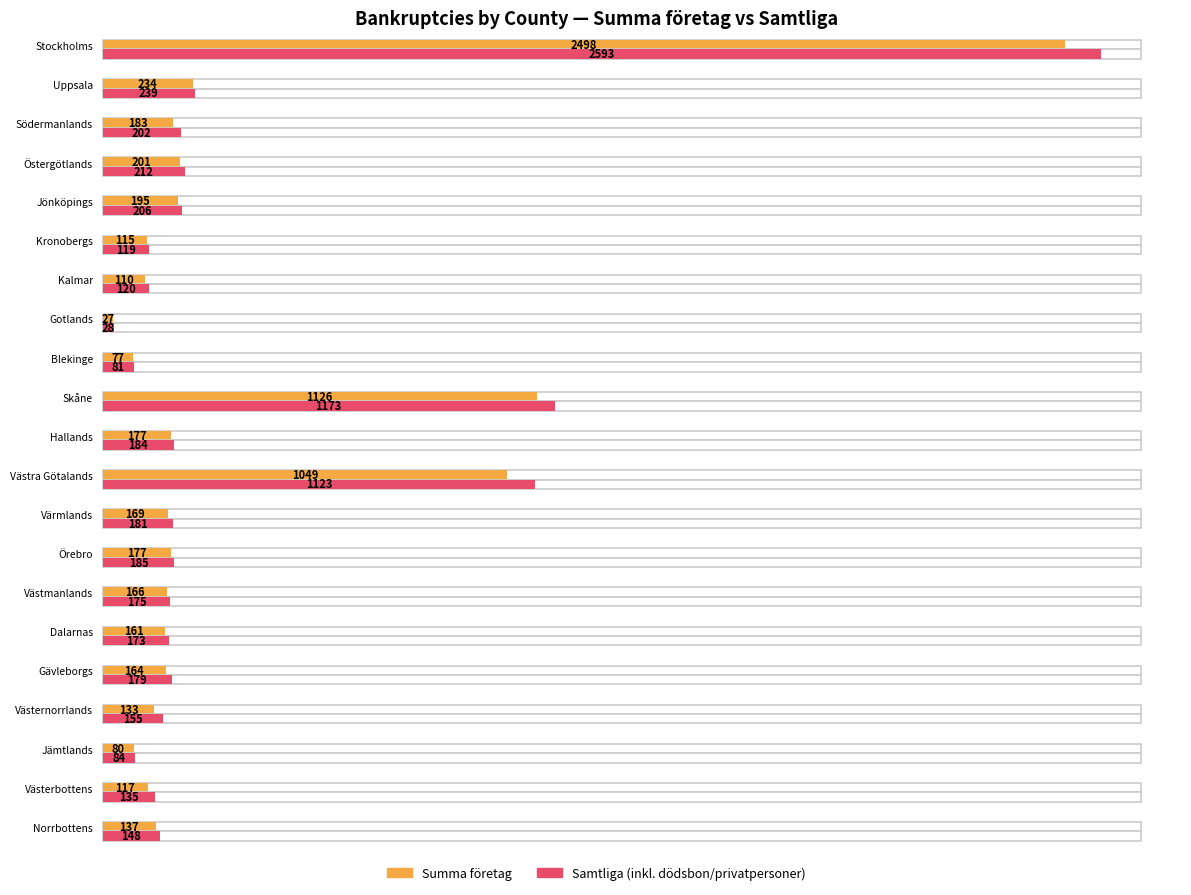

What is the sum of all Samtliga values?

7695